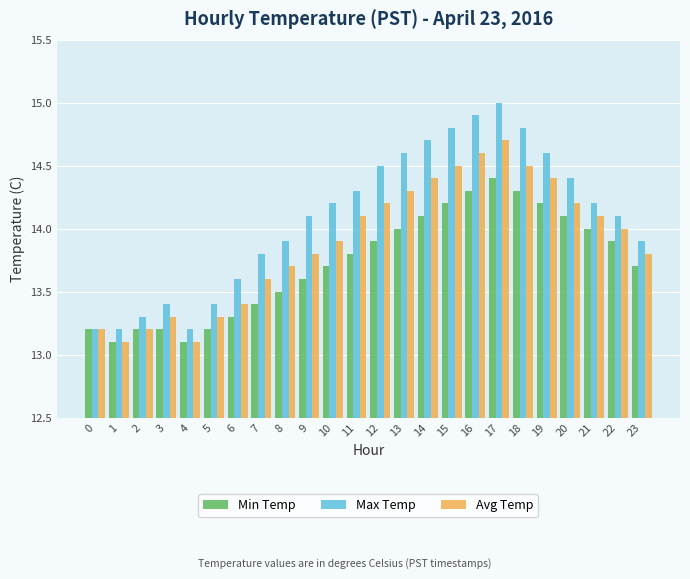

What are all the series names shown in the legend?

Min Temp, Max Temp, Avg Temp